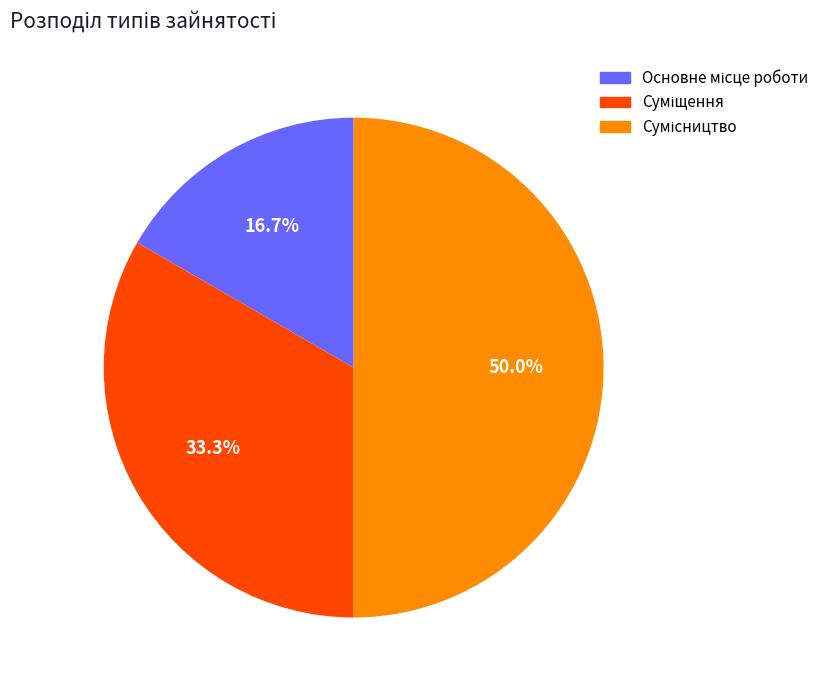

The Сумісництво slice represents 50% of the pie. True or false?

True